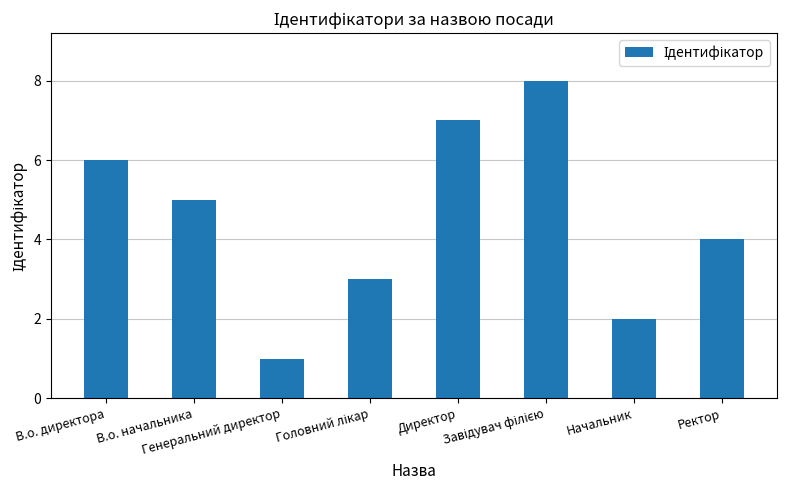

What is the label of the 8th bar from the left?

Ректор